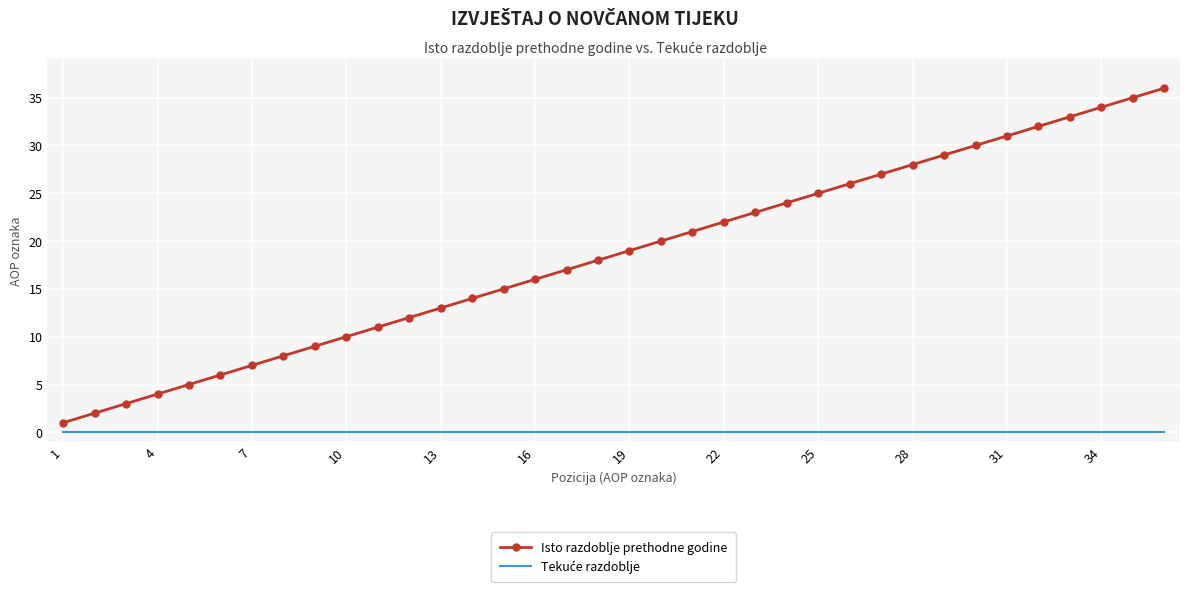

Which series has the widest spread of values?

Isto razdoblje prethodne godine